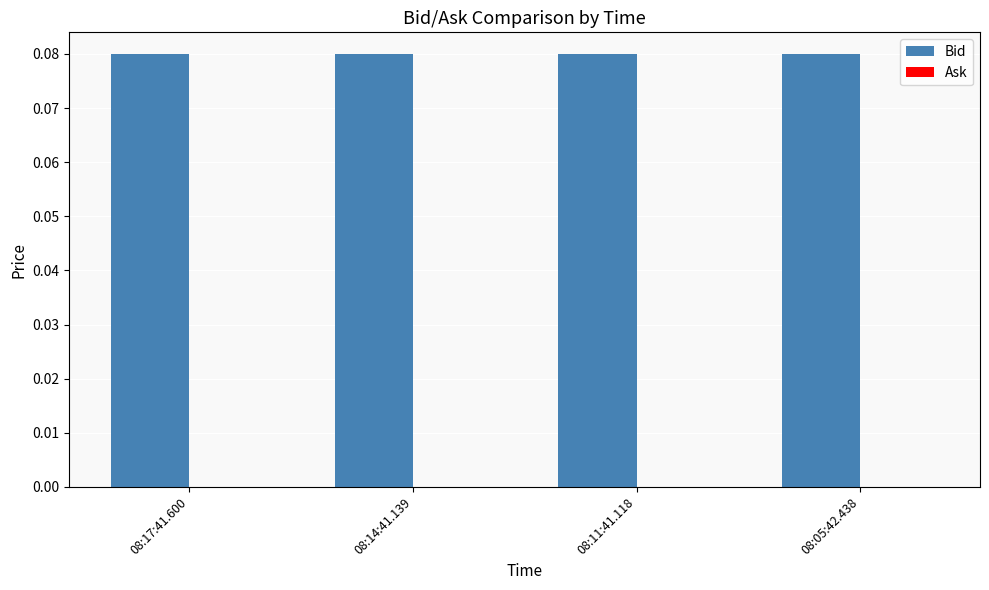

Reading left to right, transcribe all the data shown in this chart.

Bid: 0.1	0.1	0.1	0.1
Ask: 0.0	0.0	0.0	0.0